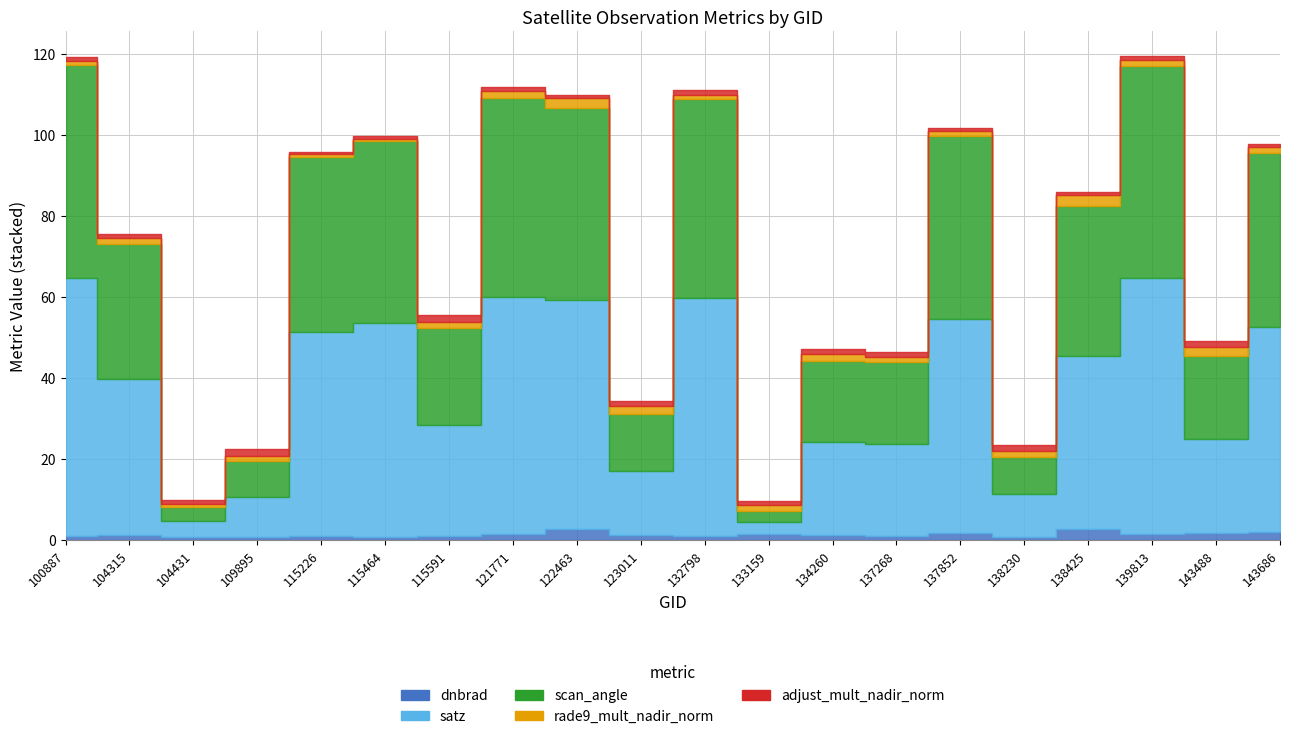

What is the value of the rade9_mult_nadir_norm point at the 10th from the left?

1.8